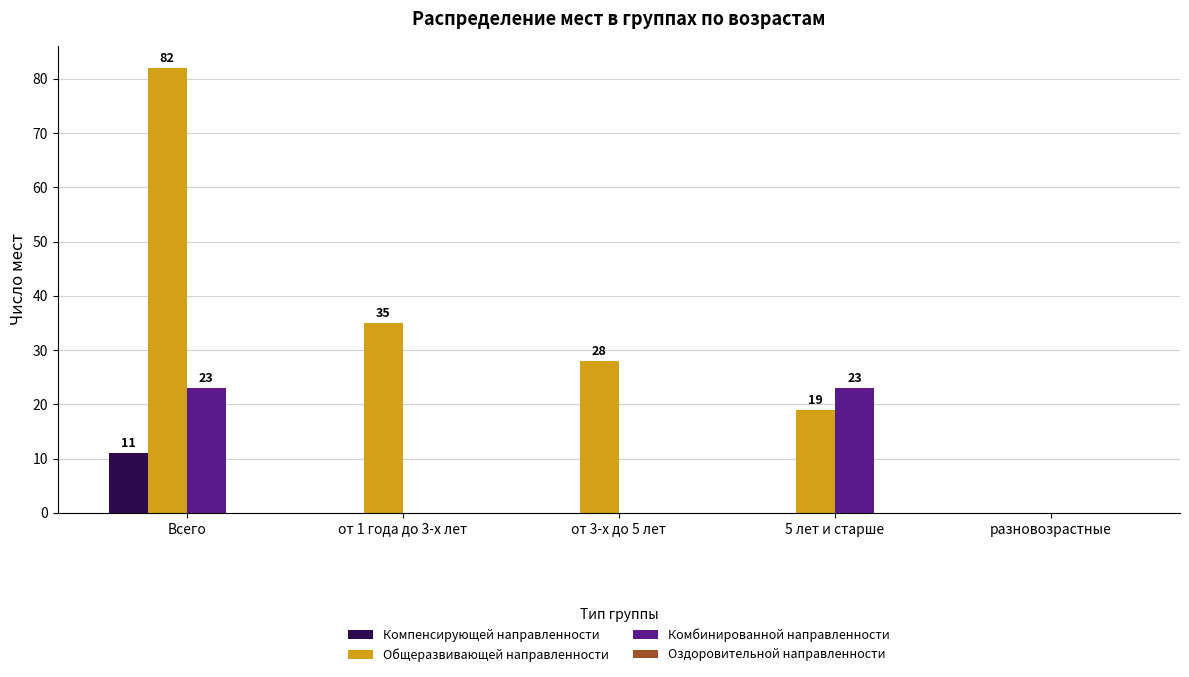

What is the sum of the Общеразвивающей направленности values at разновозрастные and от 3-х до 5 лет?

28